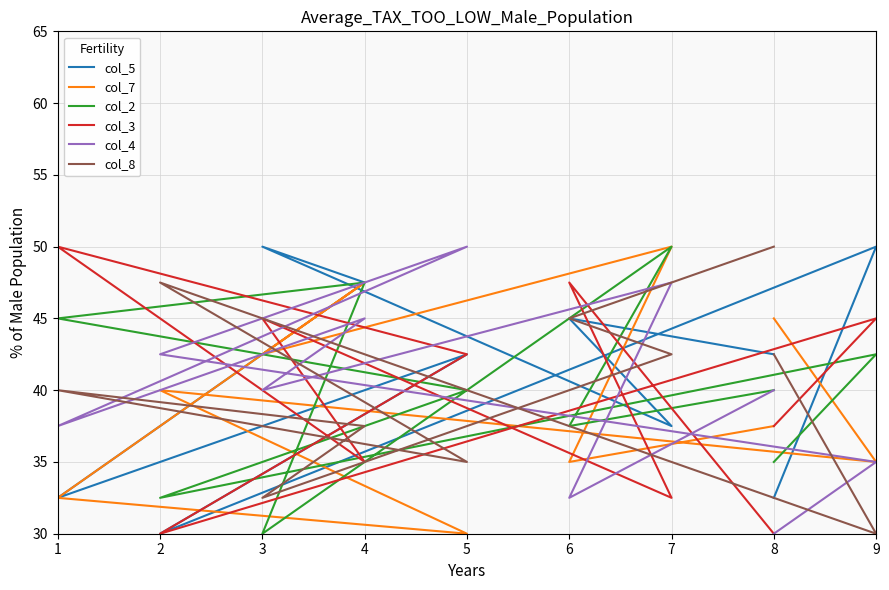

How many times do col_2 and col_5 cross each other?

6